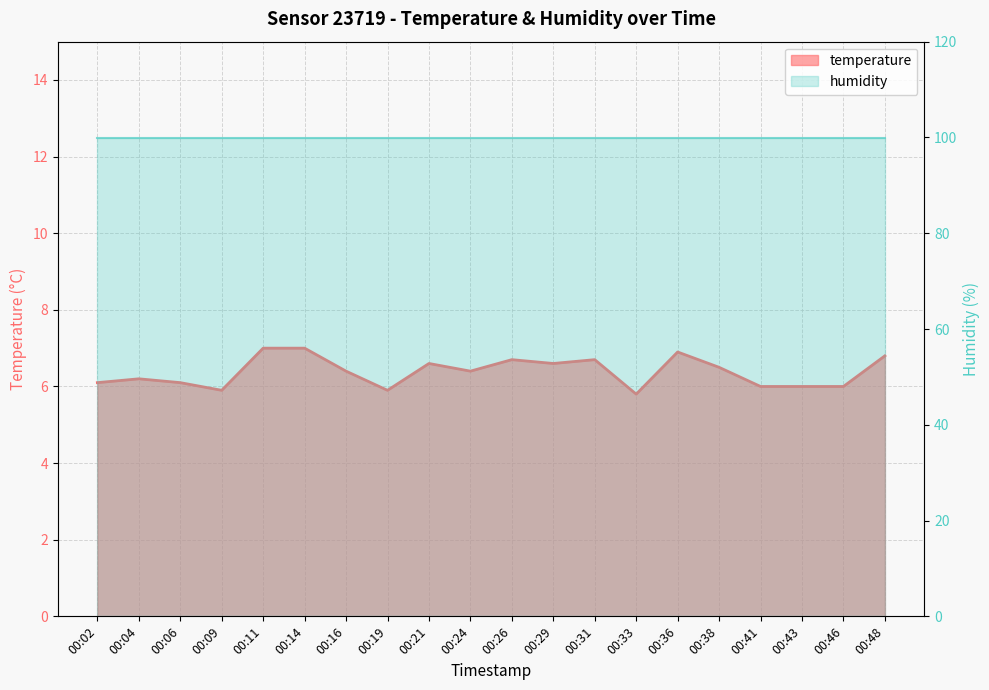

Reading right to left, what are all the values shown in this chart?

6.8	6.0	6.0	6.0	6.5	6.9	5.8	6.7	6.6	6.7	6.4	6.6	5.9	6.4	7.0	7.0	5.9	6.1	6.2	6.1